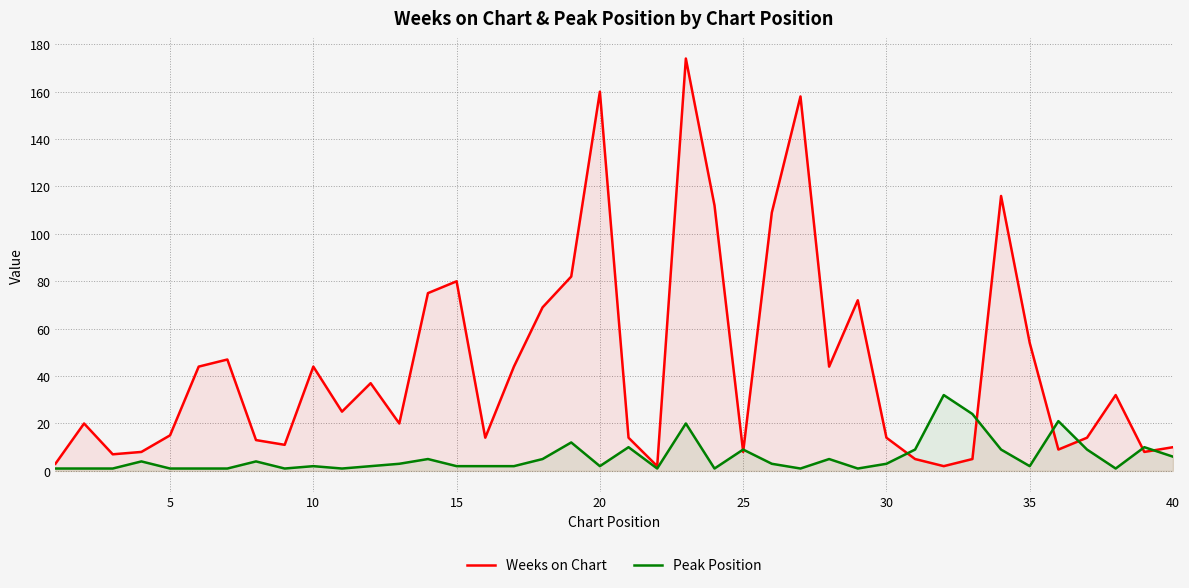

List the series in order of their peak value, highest first.

Weeks on Chart, Peak Position